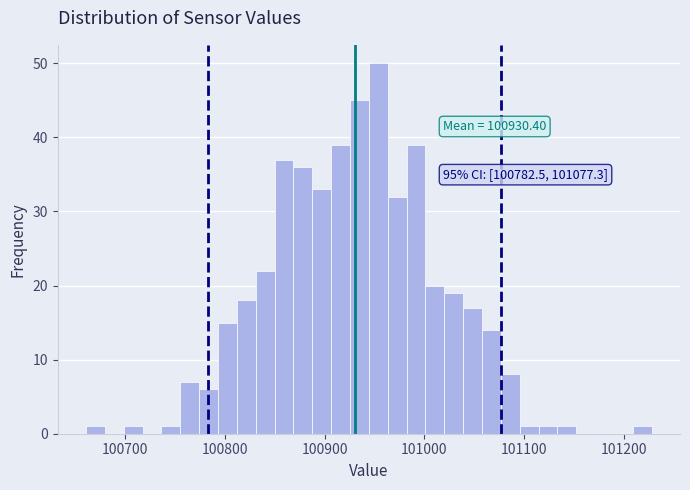

Read against the x-axis, roughly where is the centre of the tallest bar?

100950